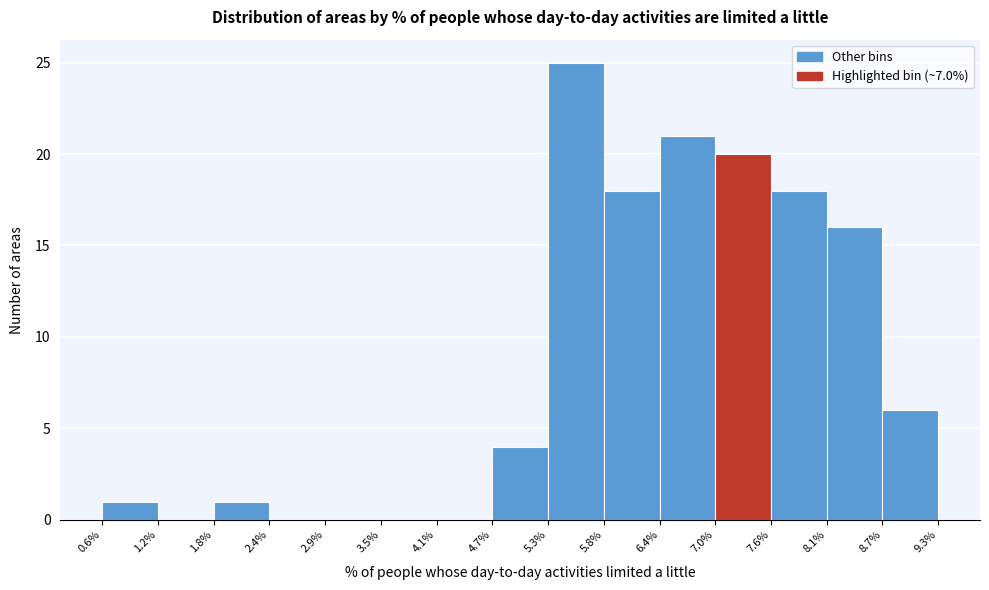

Reading left to right, list every bar in this chart as the range it spans on the x-axis followed by its height. The values are not printed on the chart, so give them approximately, as read against the axis.

0.6% to 1.2%: 1
1.2% to 1.8%: 0
1.8% to 2.4%: 1
2.4% to 2.9%: 0
2.9% to 3.5%: 0
3.5% to 4.1%: 0
4.1% to 4.7%: 0
4.7% to 5.3%: 4
5.3% to 5.8%: 25
5.8% to 6.4%: 18
6.4% to 7.0%: 21
7.0% to 7.6%: 20
7.6% to 8.1%: 18
8.1% to 8.7%: 16
8.7% to 9.3%: 6